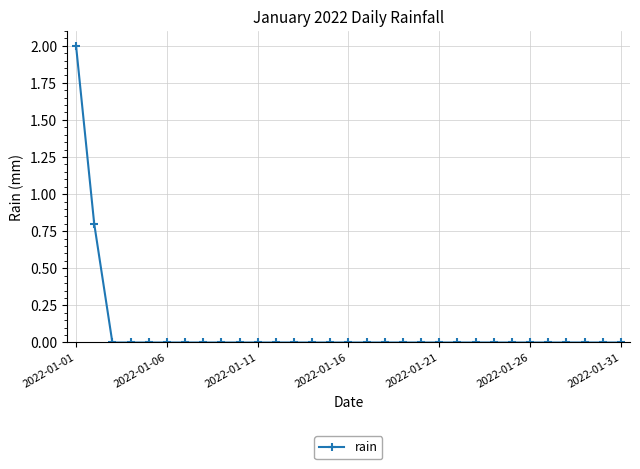

What is the maximum value shown in the chart?

2.0